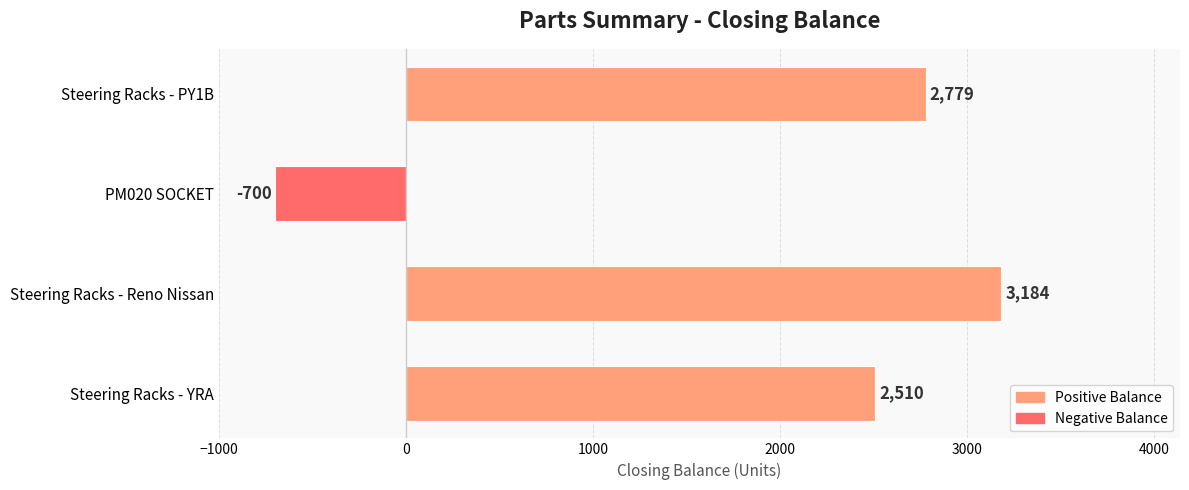

What is the average value?

1943